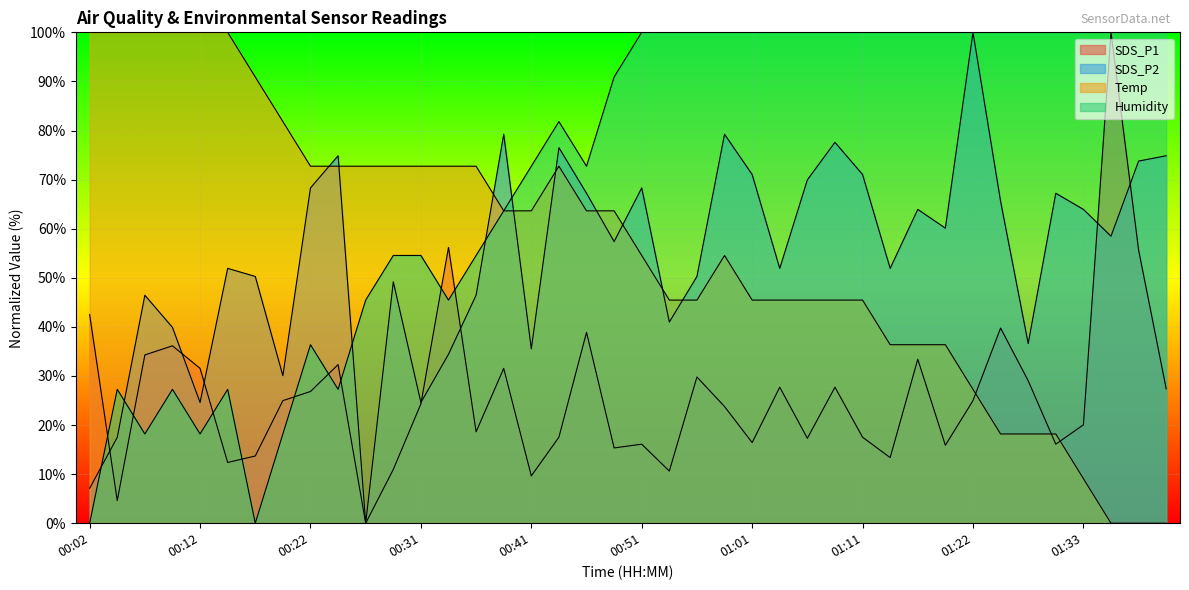

Between 00:02 and 00:09, which series saw the biggest shift?

SDS_P2